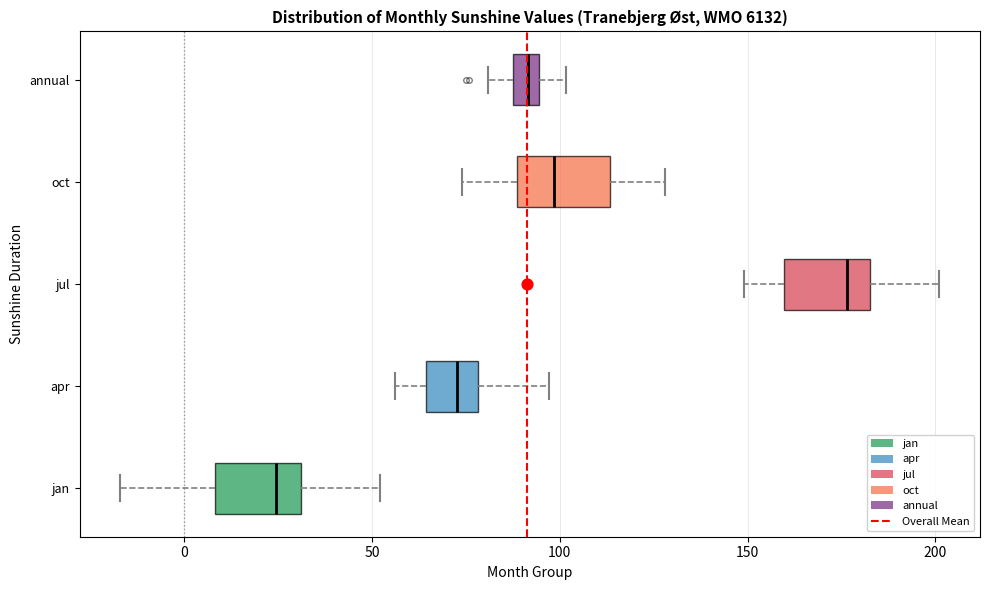

Where does the left whisker of the box for annual end on the x-axis? The values are not printed on the chart, so give them approximately, as read against the axis.

80